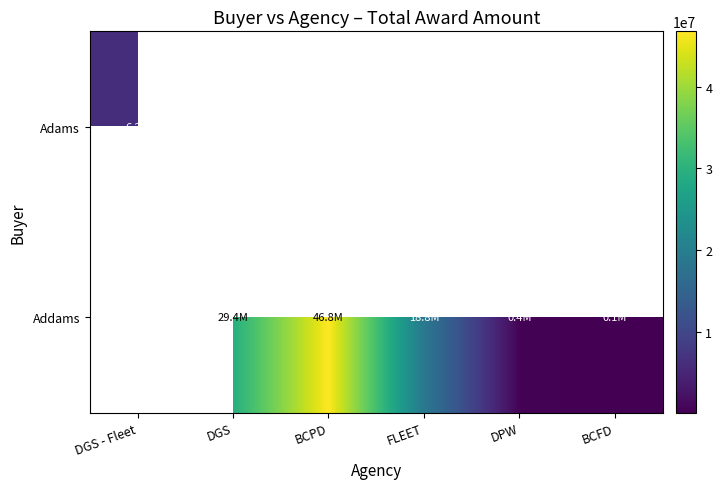

What is the difference between the Addams values at DGS and BCPD?

17386036.0